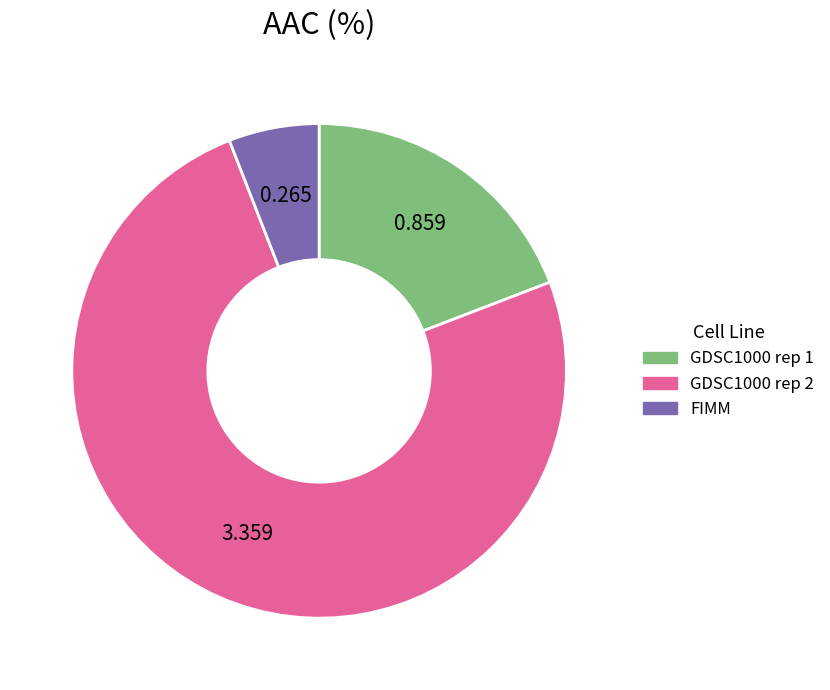

True or false: GDSC1000 rep 1 accounts for 19% of the total.

True